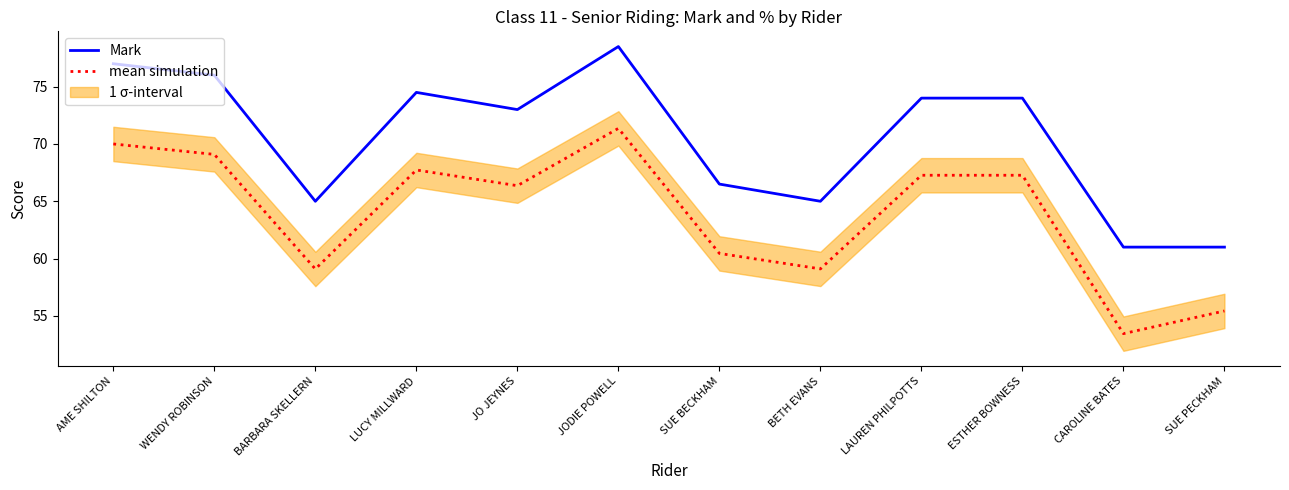

Between AME SHILTON and WENDY ROBINSON, which series saw the biggest shift?

Mark